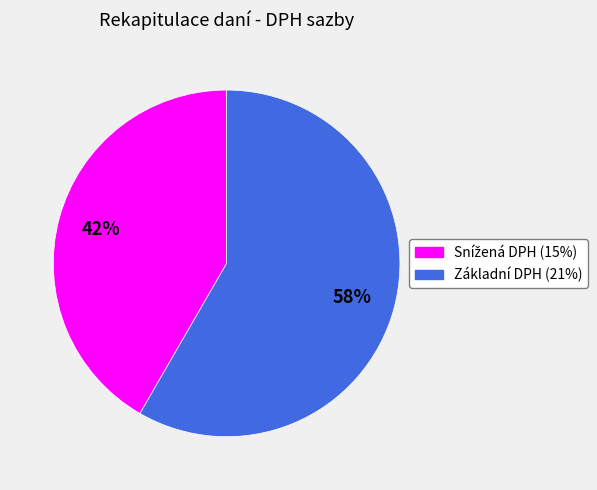

Which slice is the largest?

Základní DPH (21%)